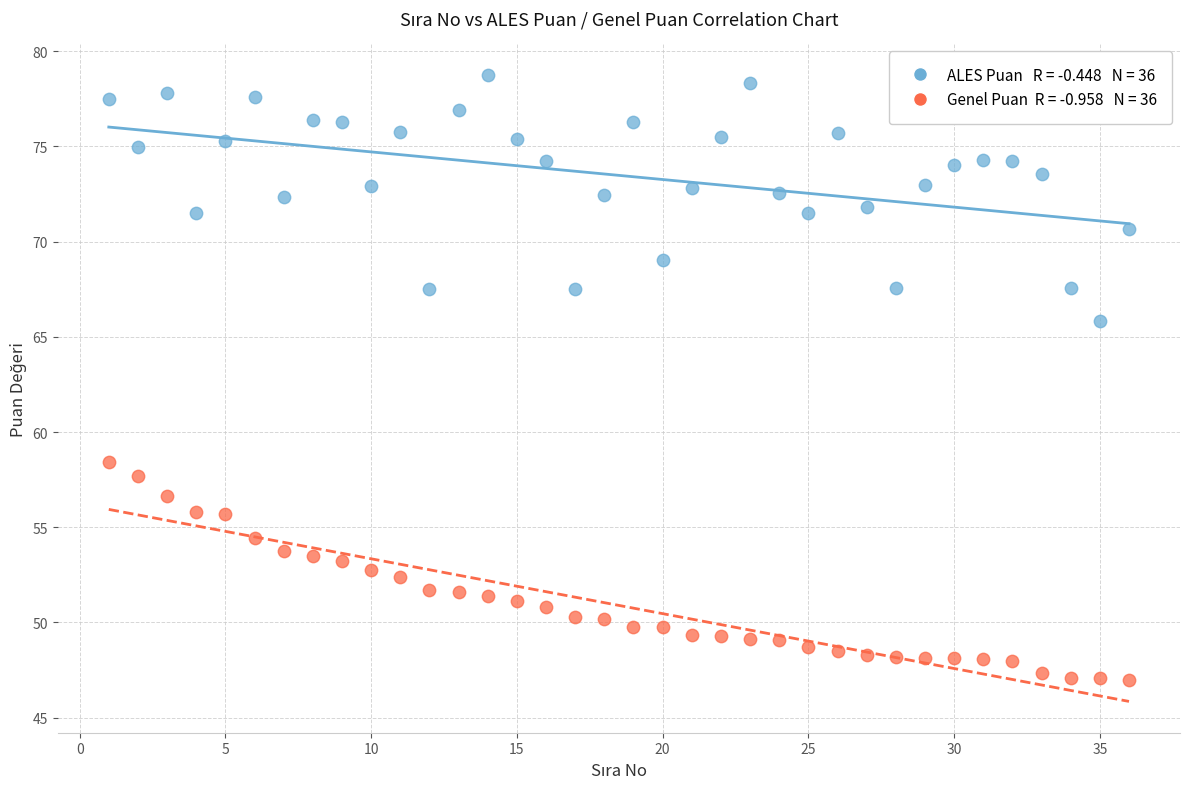

Across all data points, what is the range of Y values (max minus min)?

31.7